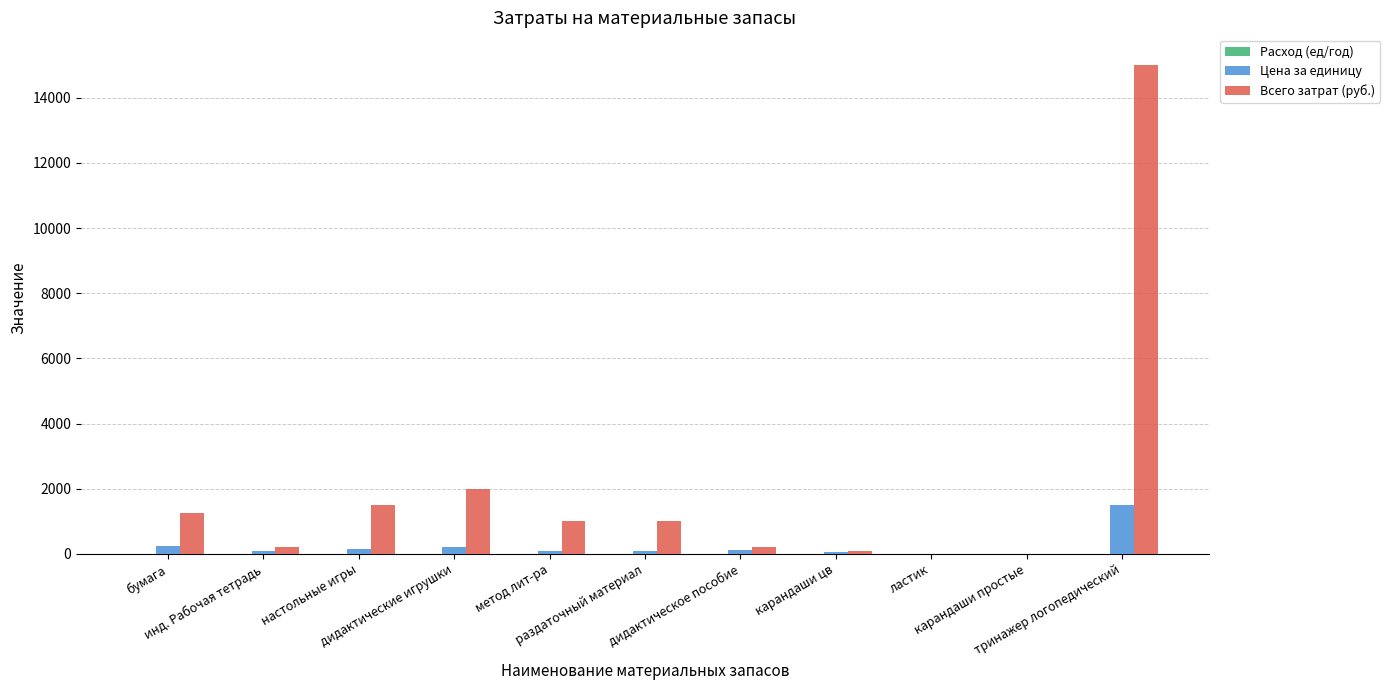

Which series has the largest total across all categories?

Всего затрат (руб.)